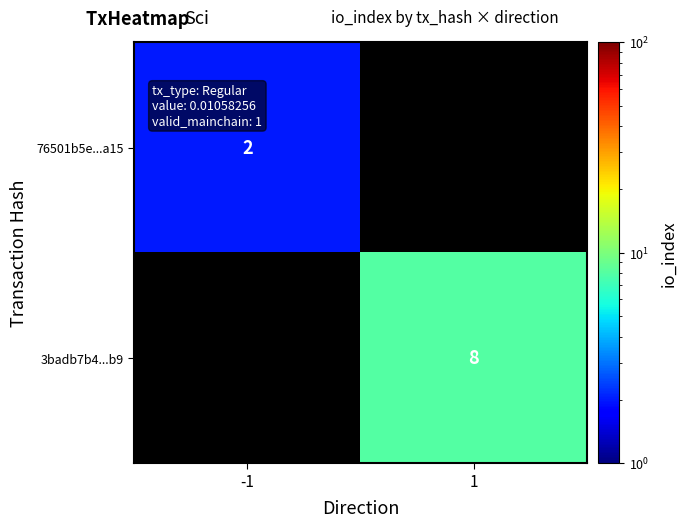

Is it true that 3badb7b4...b9 equals 13 at 1?

False